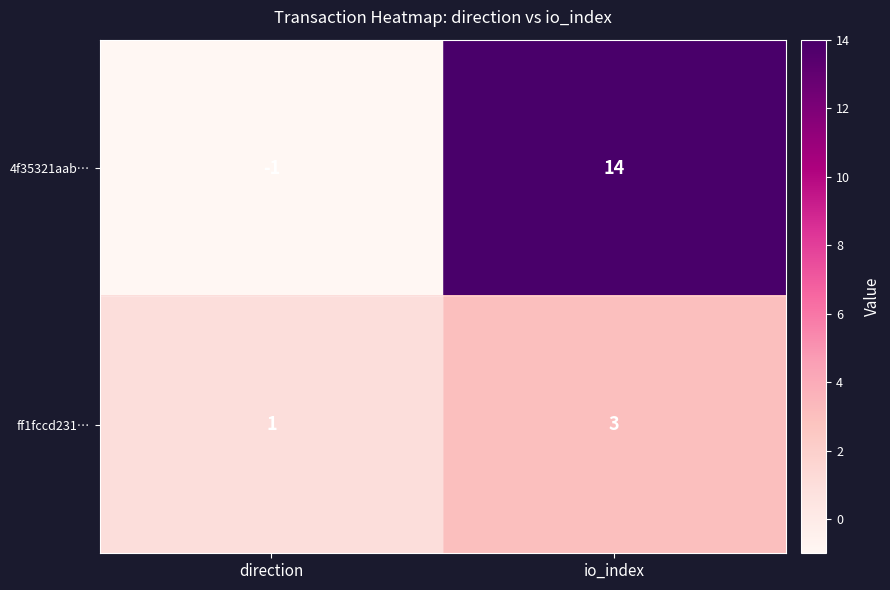

What is the total value across all series at io_index?

17